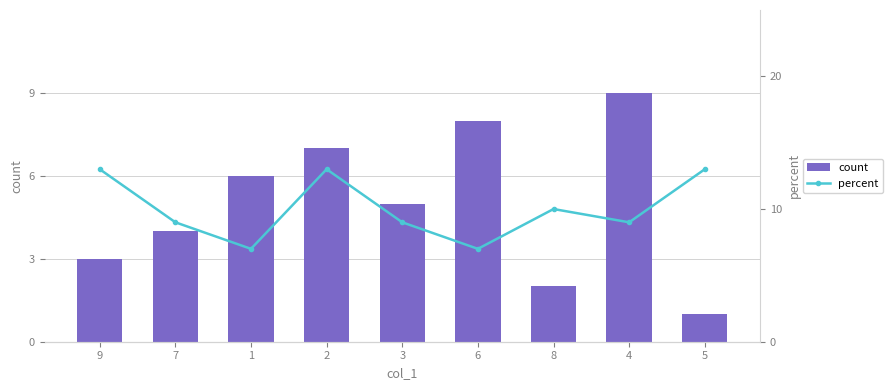

At 8, list the series in order from smallest to largest.

count, percent